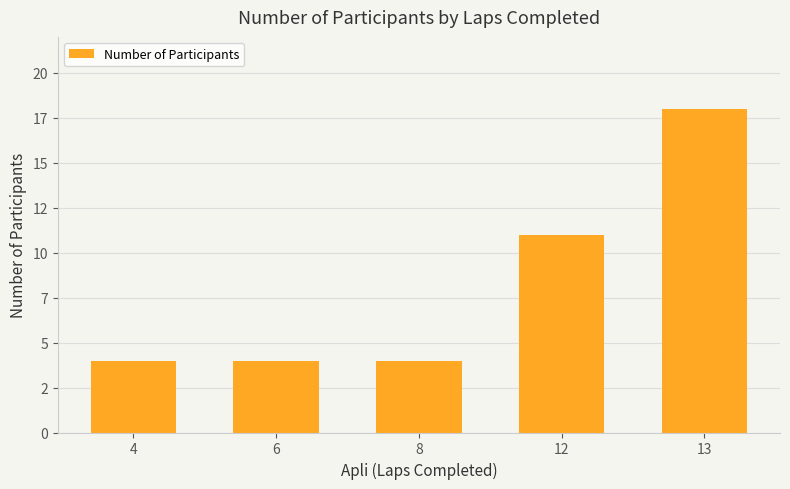

What is the sum of all values?

41